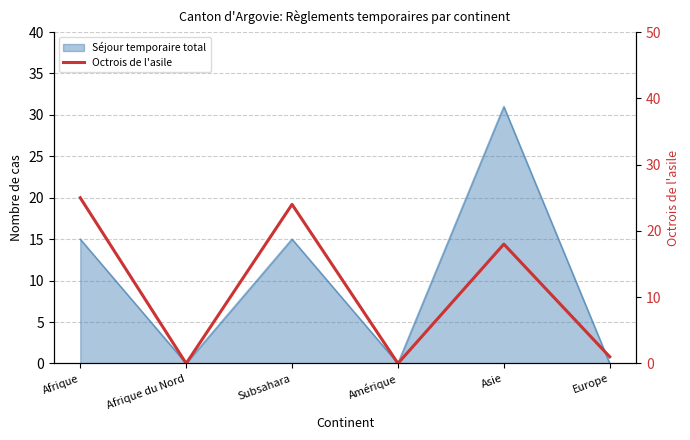

Does the chart have visible grid lines?

Yes